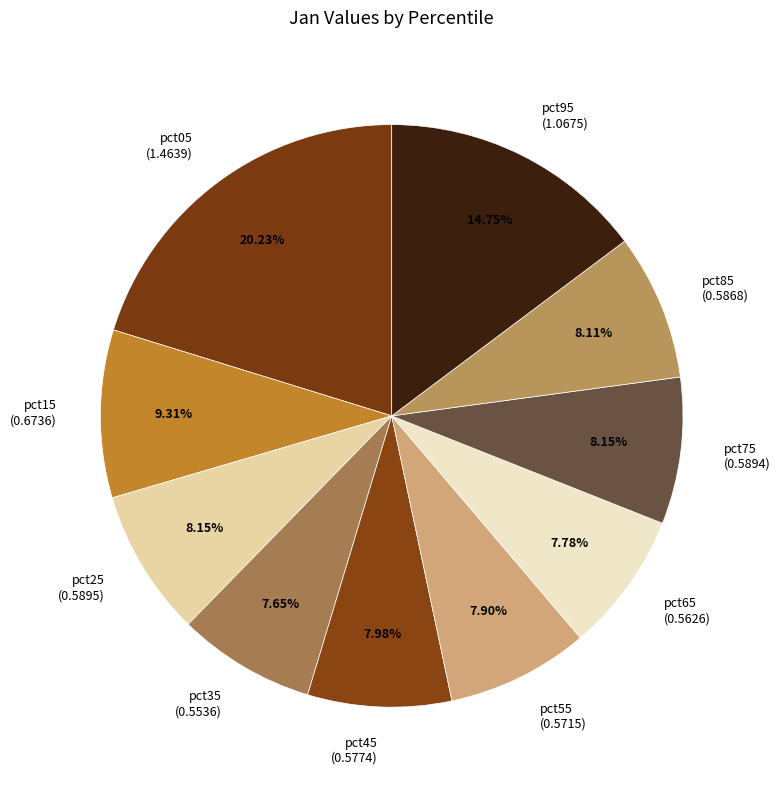

Is the sum of pct65 (0.5626) and pct15 (0.6736) greater than half?

No